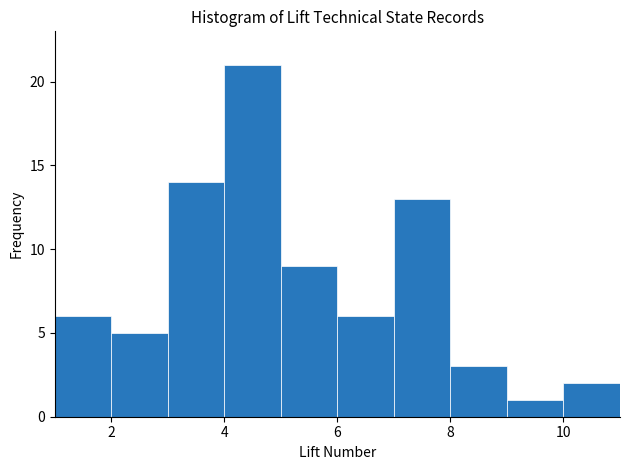

Over which range of the x-axis is the bar tallest?

4 to 5